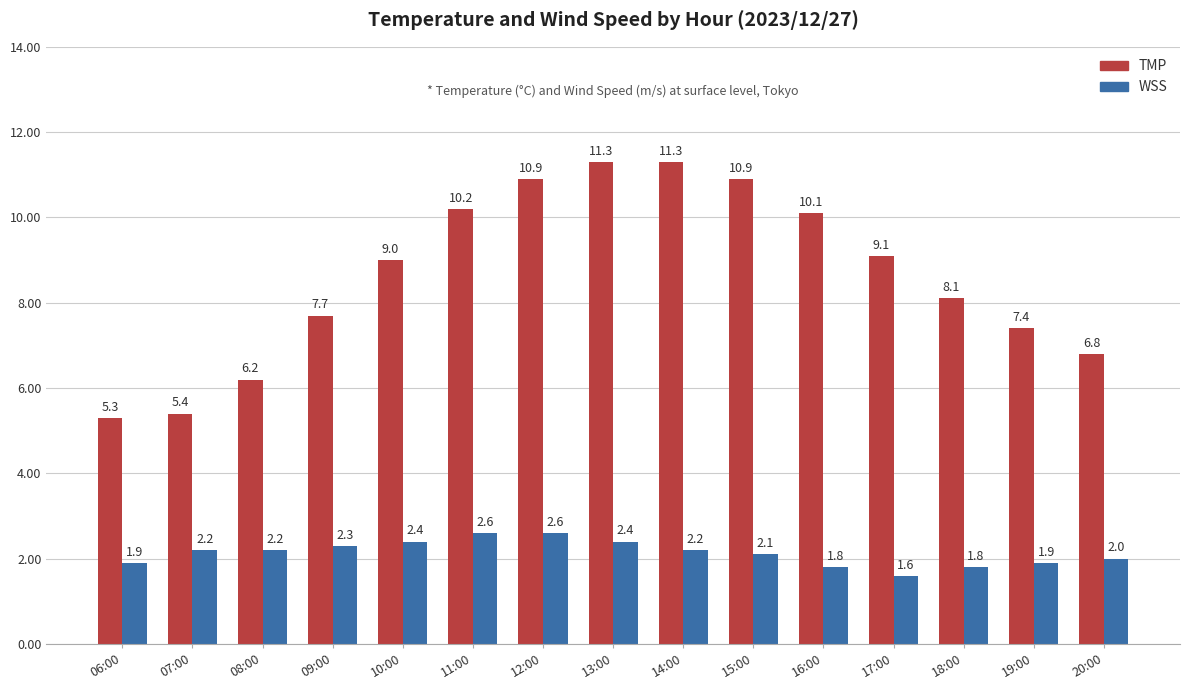

True or false: TMP has a value of 7.5 at 06:00.

False